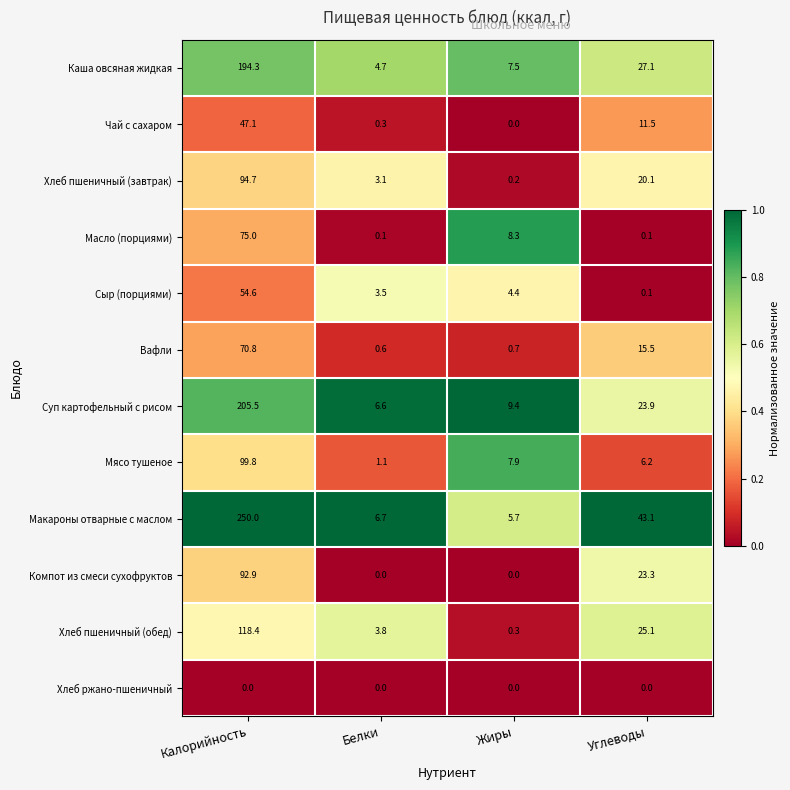

Is the value of Масло (порциями) at Белки greater than the value of Мясо тушеное at Жиры?

No